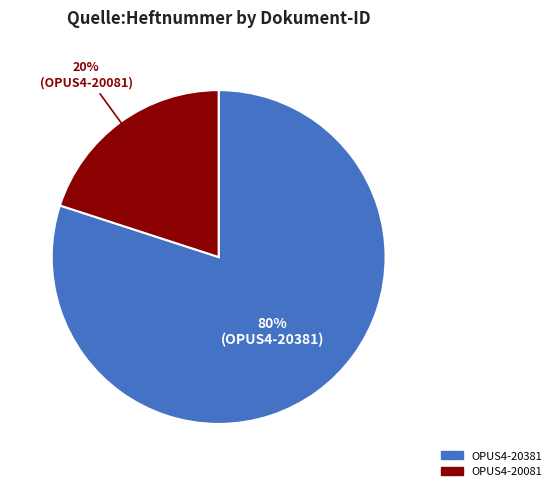

Rank the categories by value from lowest to highest.

OPUS4-20081, OPUS4-20381